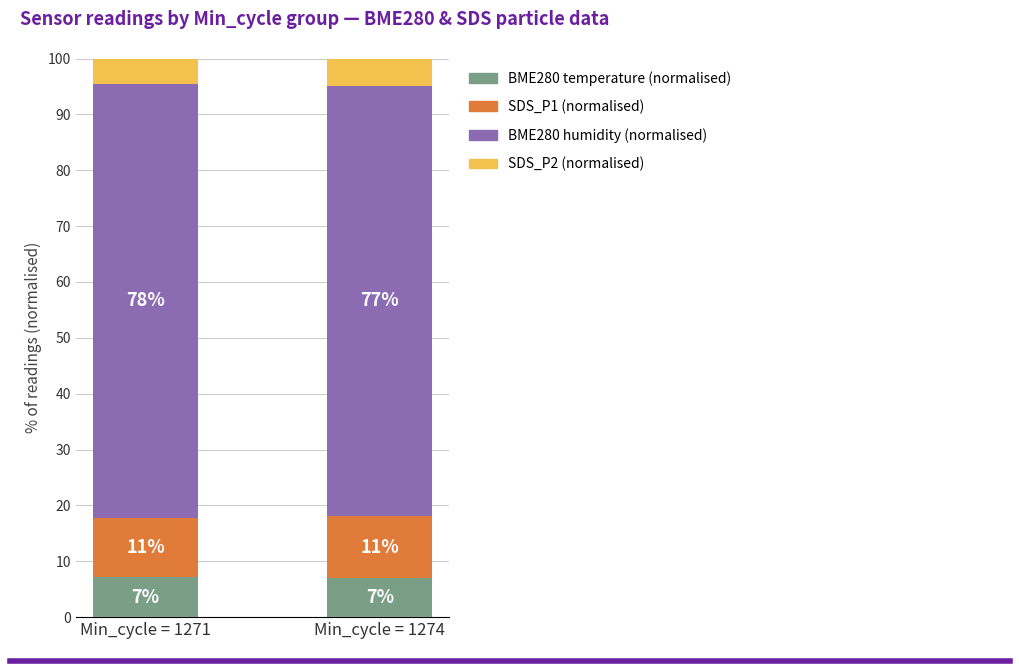

At how many categories does at least one series exceed 25?

2